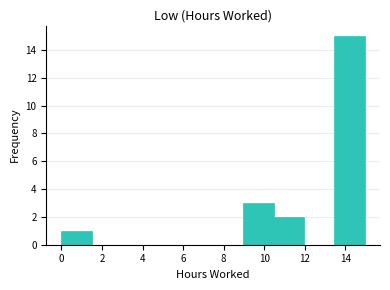

Reading left to right, transcribe this chart: for each bar, give the range it covers on the x-axis and its height. Neither the bar edges nor the heights are printed on the chart, so give them approximately, as read against the axes.

0.0 to 1.4: 1
1.4 to 3.0: 0
3.0 to 4.4: 0
4.4 to 6.0: 0
6.0 to 7.4: 0
7.4 to 9.0: 0
9.0 to 10.4: 3
10.4 to 12.0: 2
12.0 to 13.4: 0
13.4 to 15.0: 15